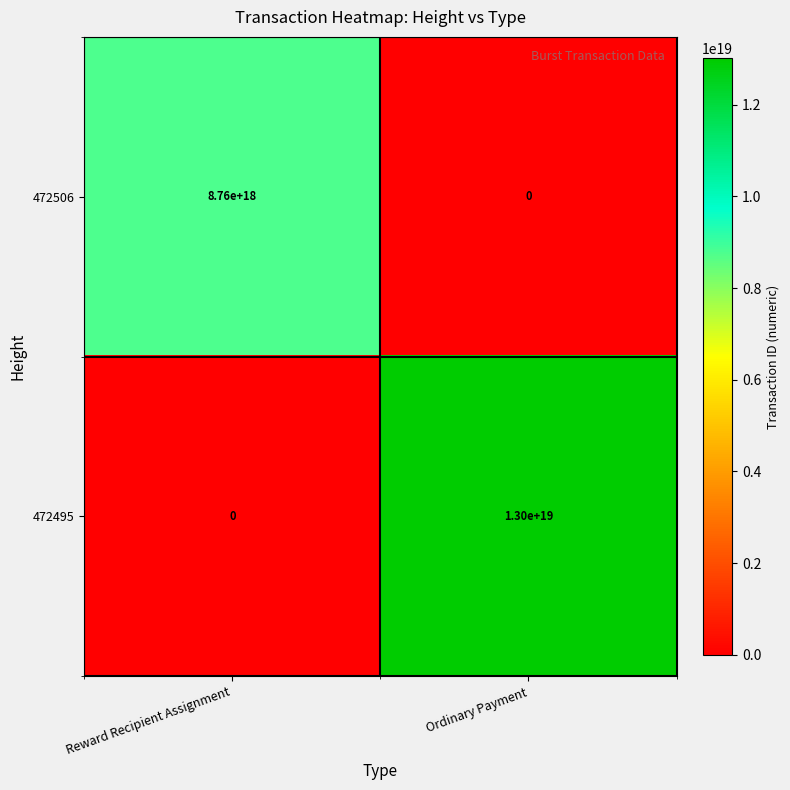

List the series in order of their peak value, highest first.

472495, 472506